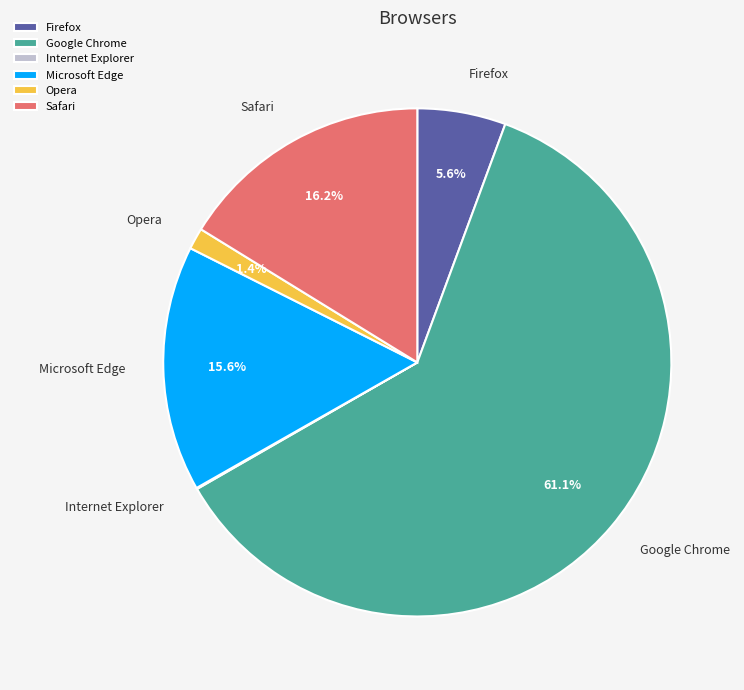

To the nearest percent, what percentage of the pie is Safari?

16%